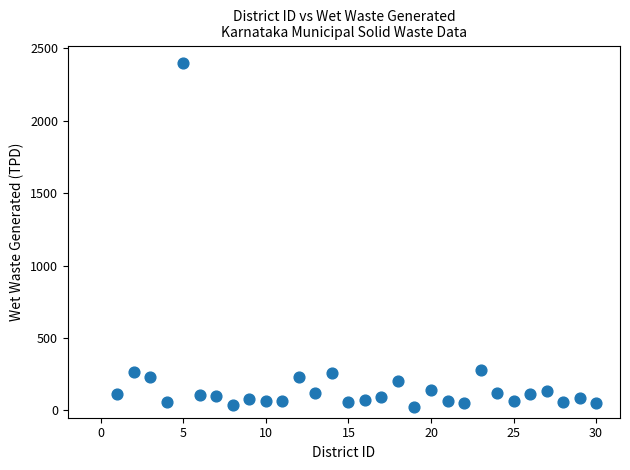

What is the range of X values (max minus min)?

29.0